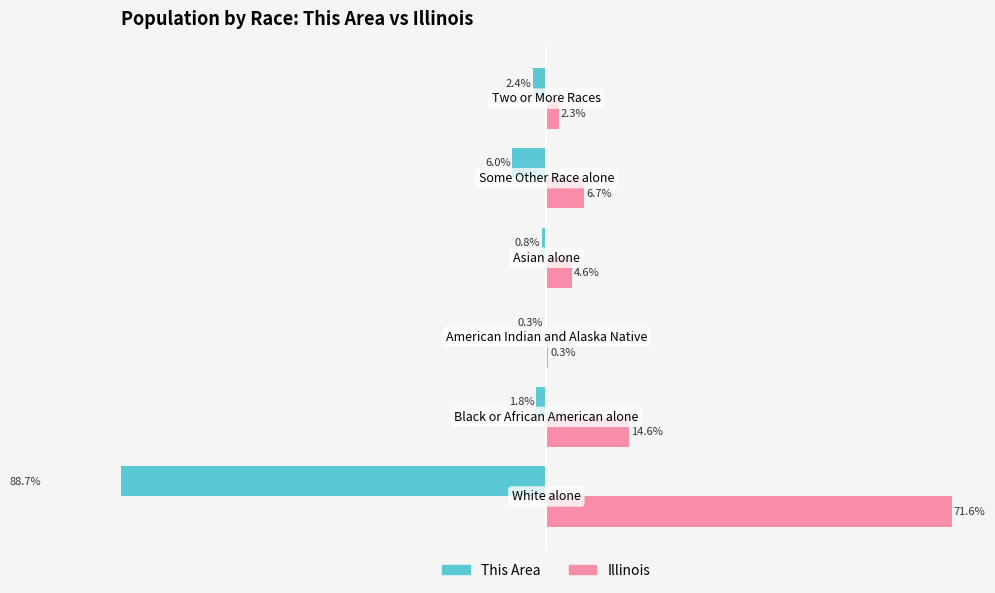

What is the value of the This Area bar at the 1st from the left?

-88.7